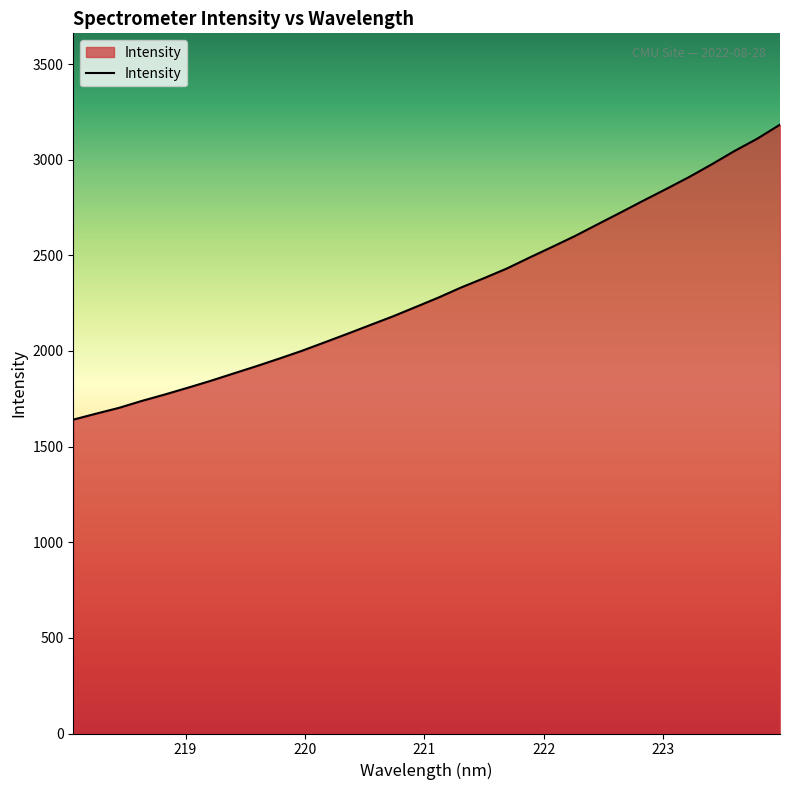

What is the minimum value shown in the chart?

1641.1